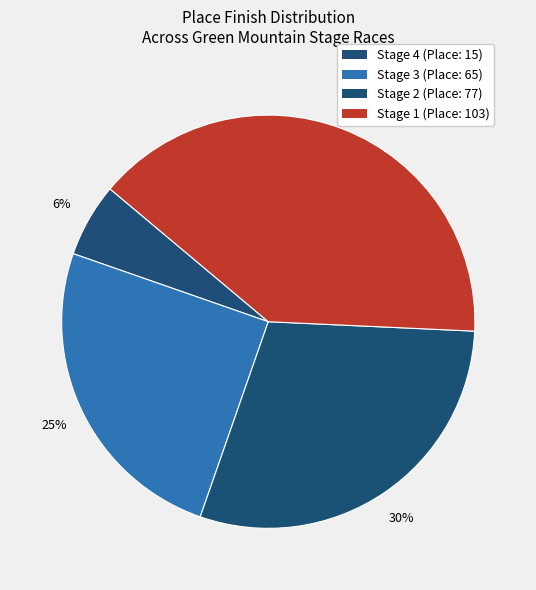

Does any single category account for the majority?

No